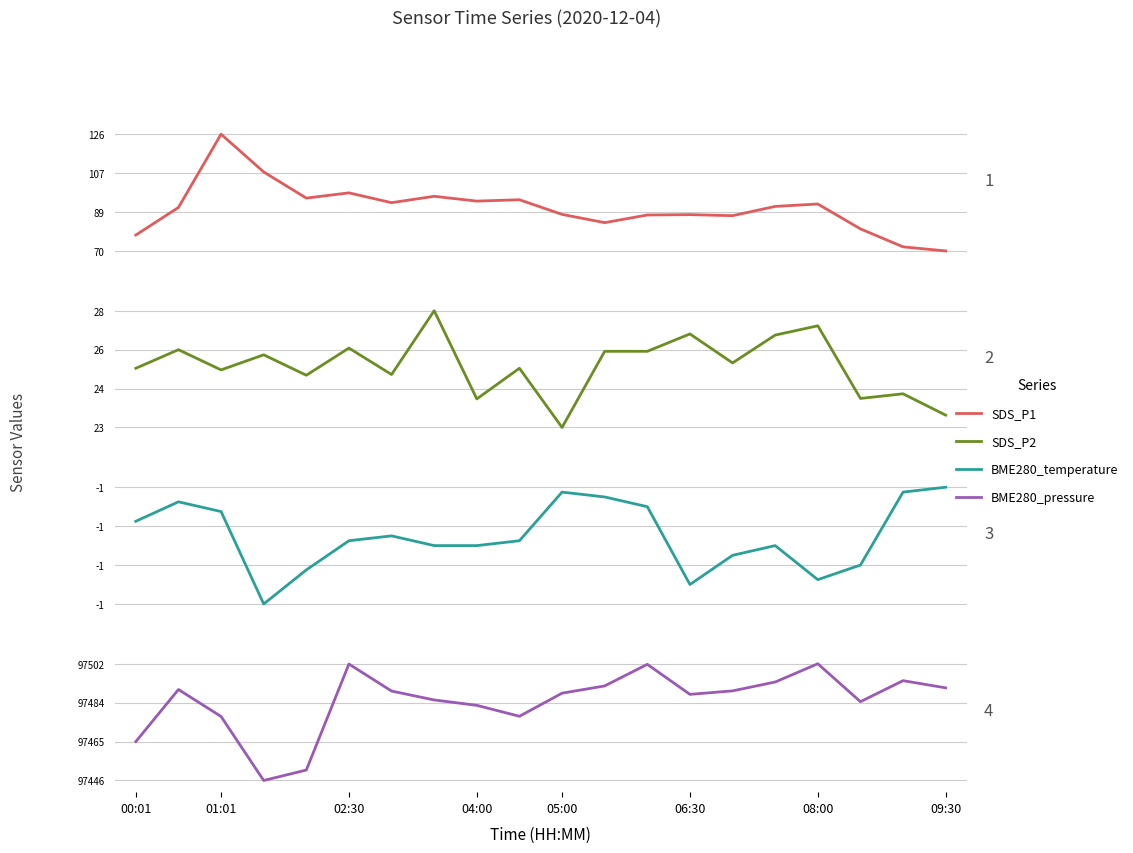

What is the spread (max minus min) of values at 9?

97477.8